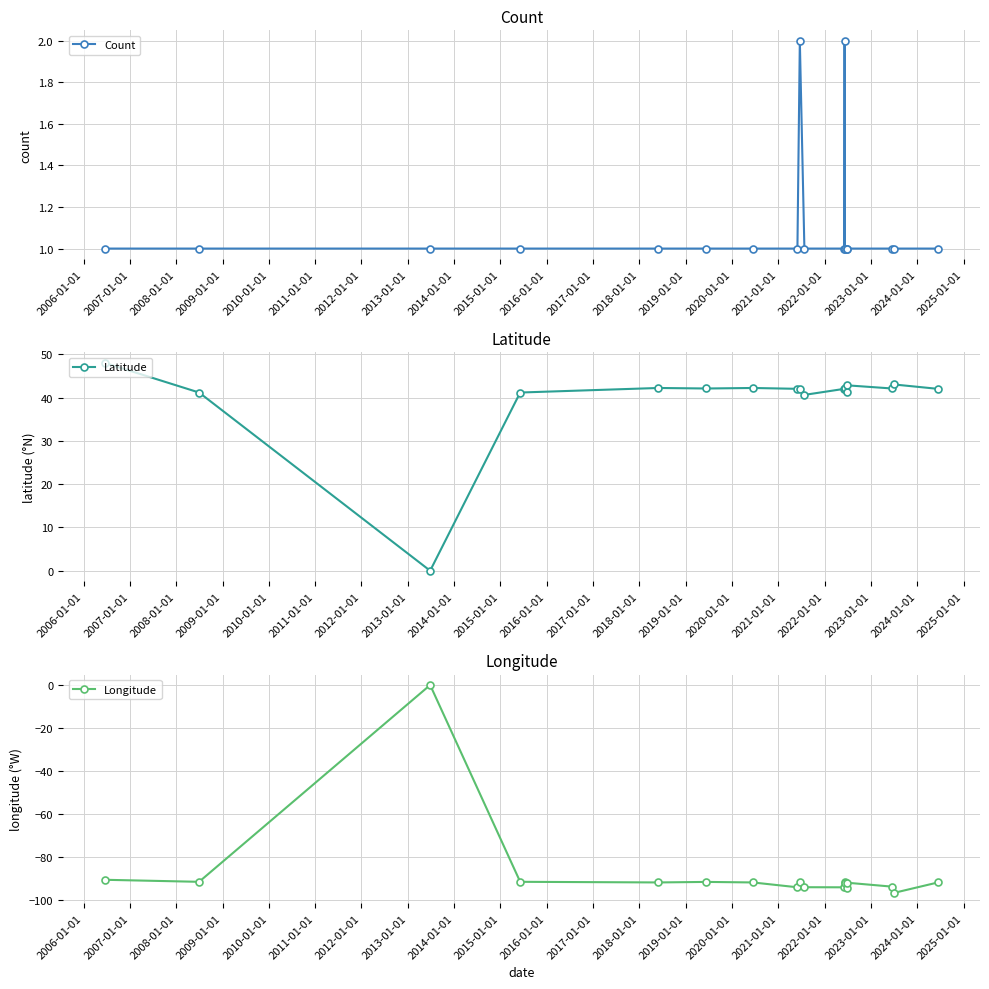

What is the value of the Longitude point at the 18th from the left?

-91.6